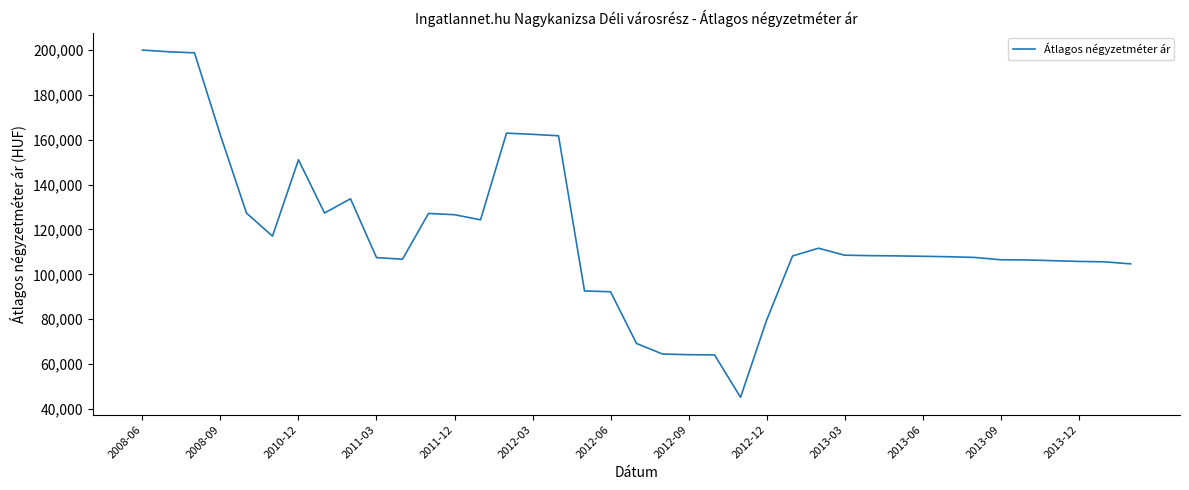

What is the minimum value shown in the chart?

45185